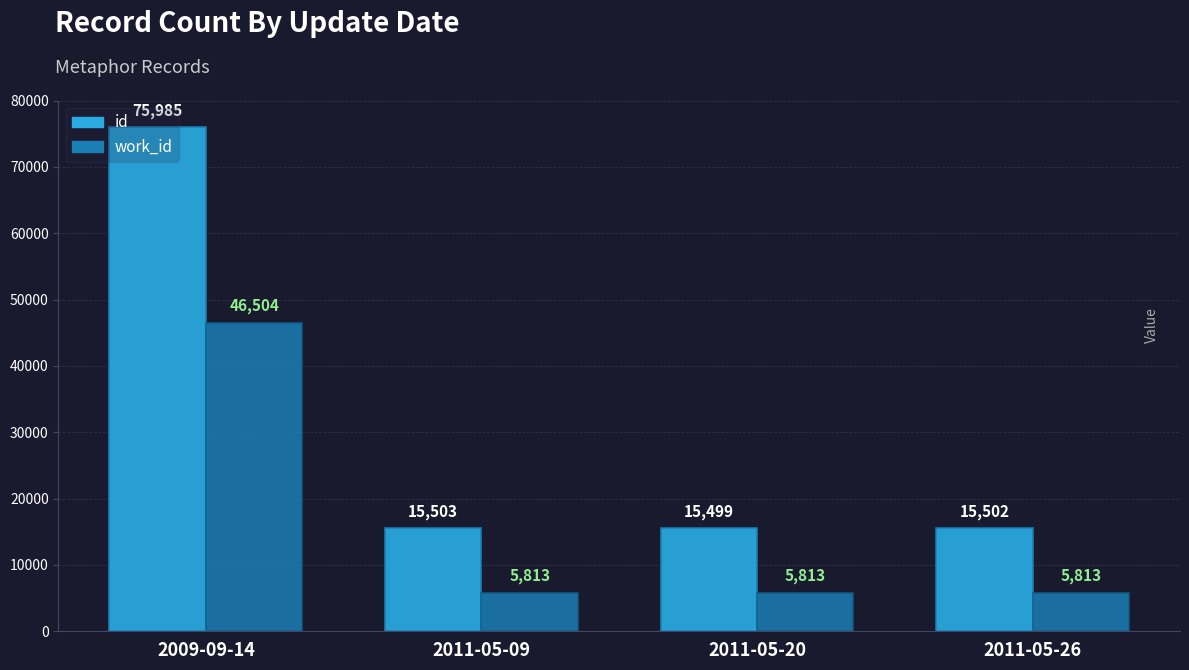

What is the maximum value shown in the chart?

75985